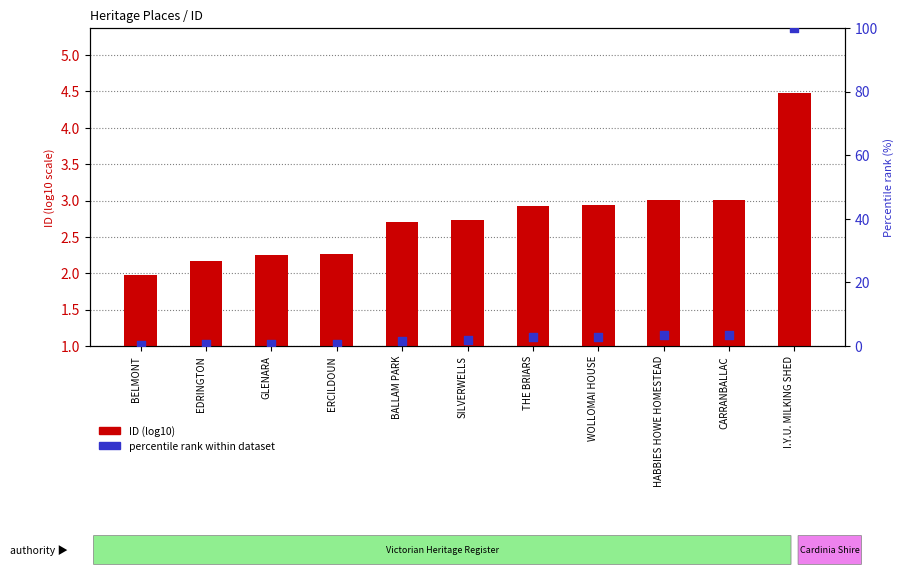

Which series reaches the minimum Y coordinate?

percentile rank within dataset